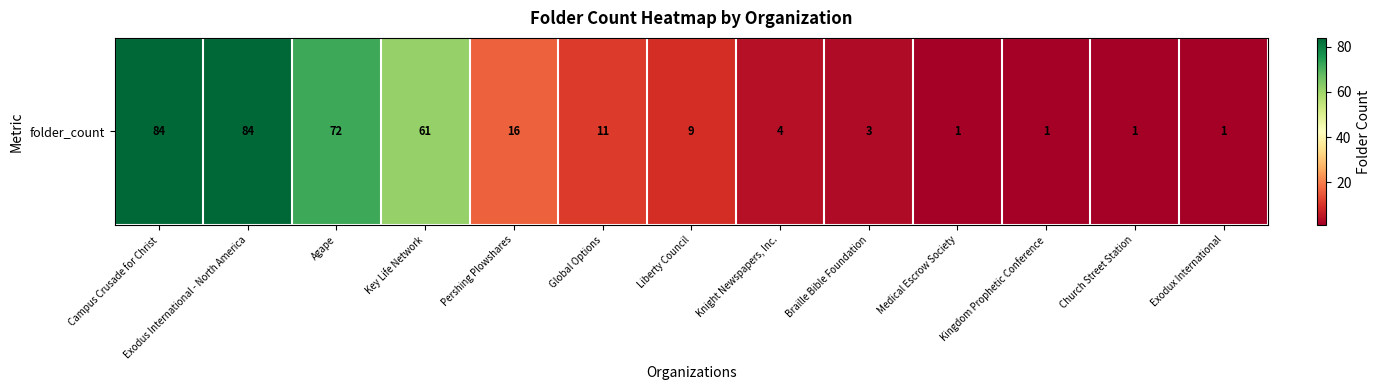

True or false: the data shows 25 at Key Life Network.

False